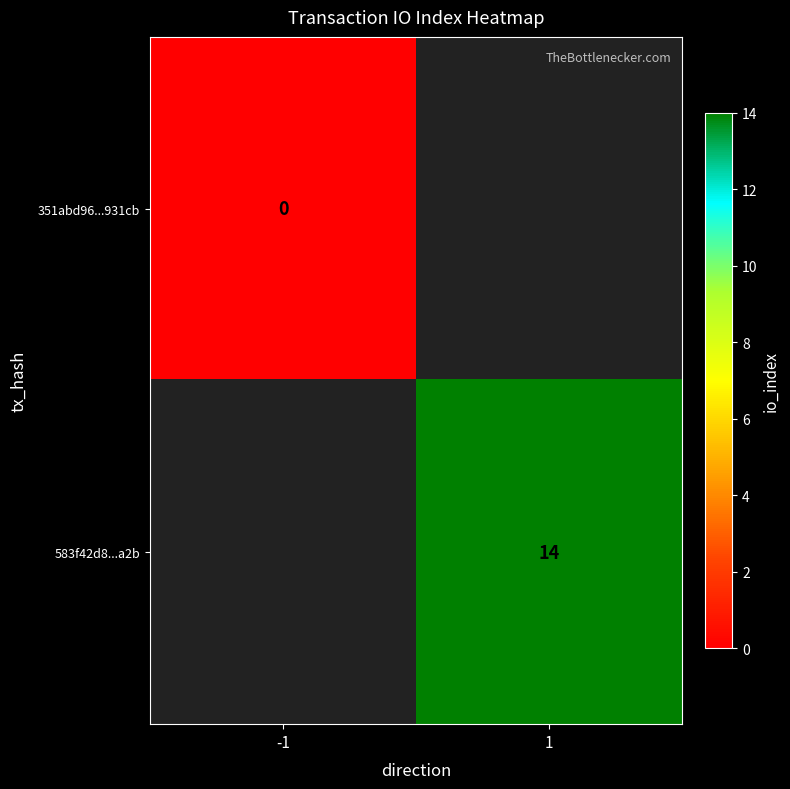

The 583f42d8...a2b series shows 14 at 1. True or false?

True